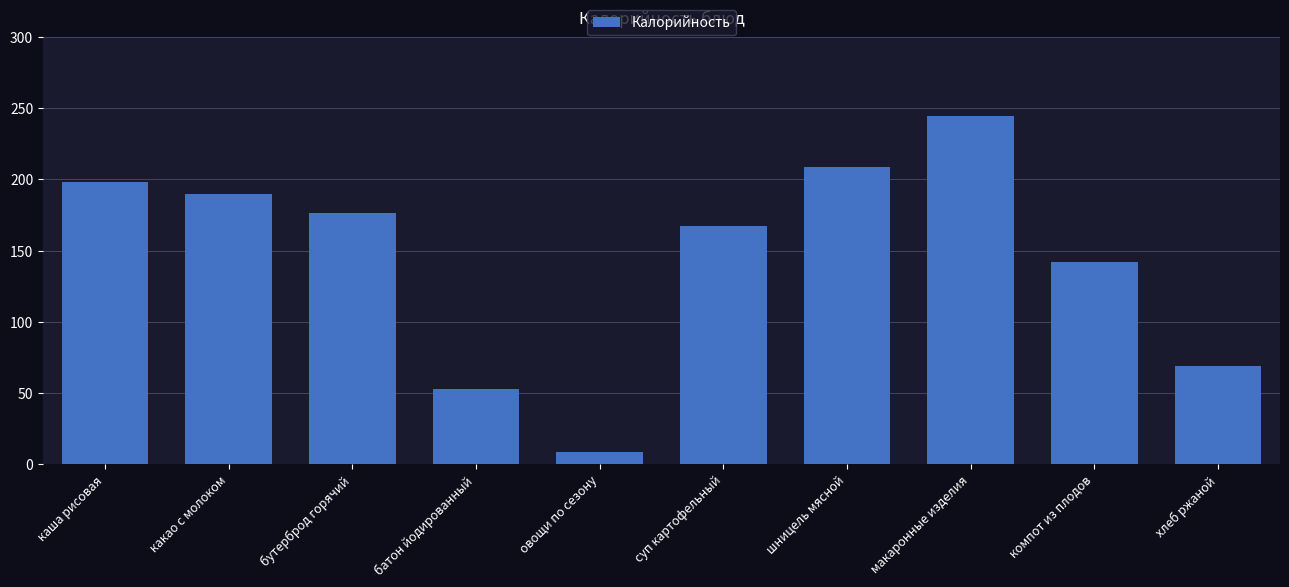

What is the ratio of the value at шницель мясной to the value at хлеб ржаной?

3.0